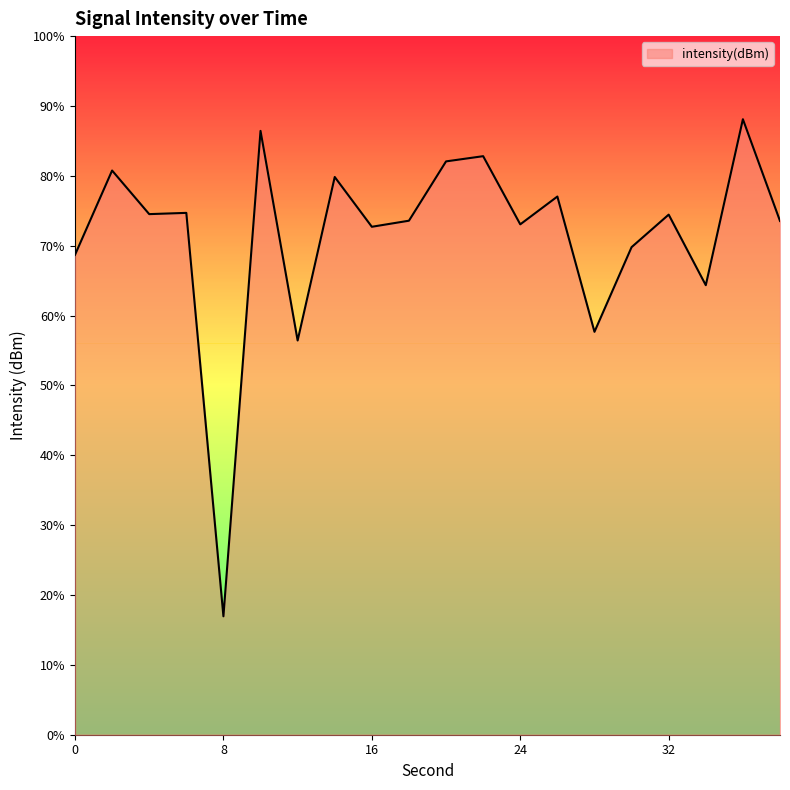

Does the chart have visible grid lines?

No